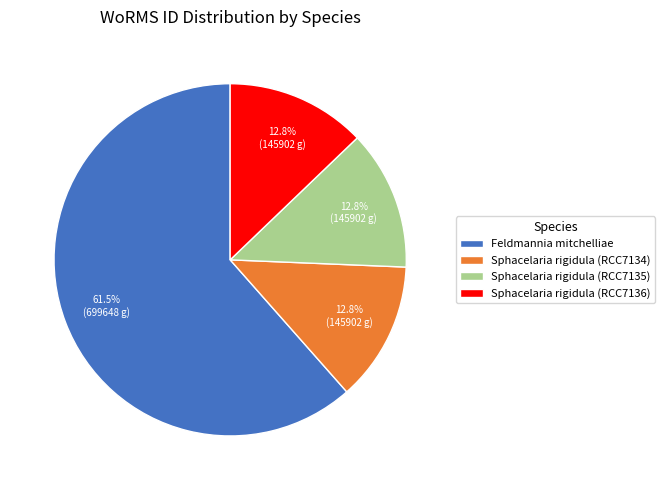

Between Sphacelaria rigidula (RCC7135) and Feldmannia mitchelliae, which is larger?

Feldmannia mitchelliae